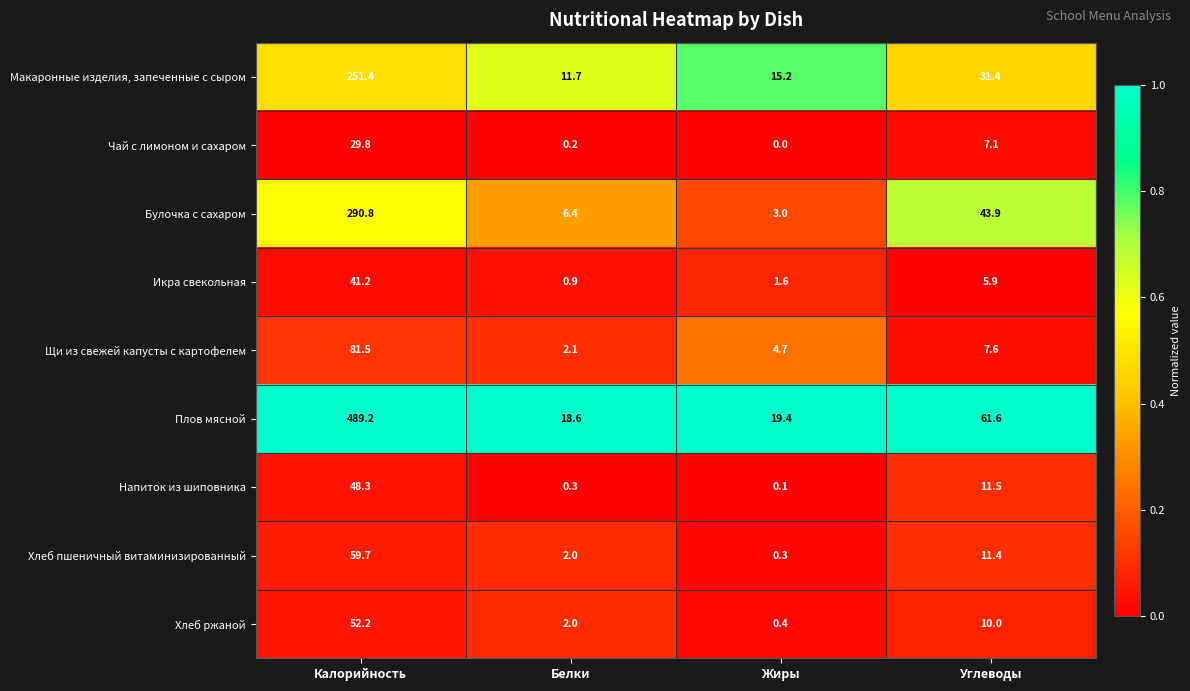

Is it true that Напиток из шиповника equals 0.1 at Жиры?

True